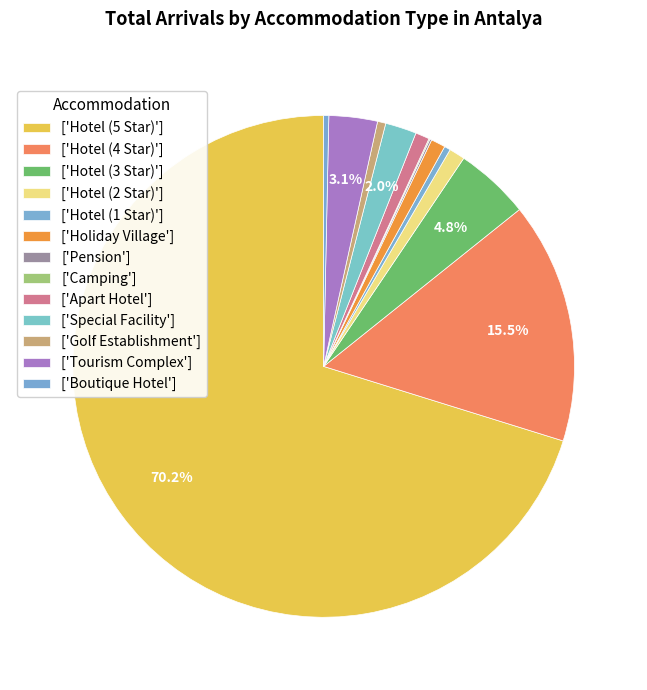

How many segments does this pie chart have?

13